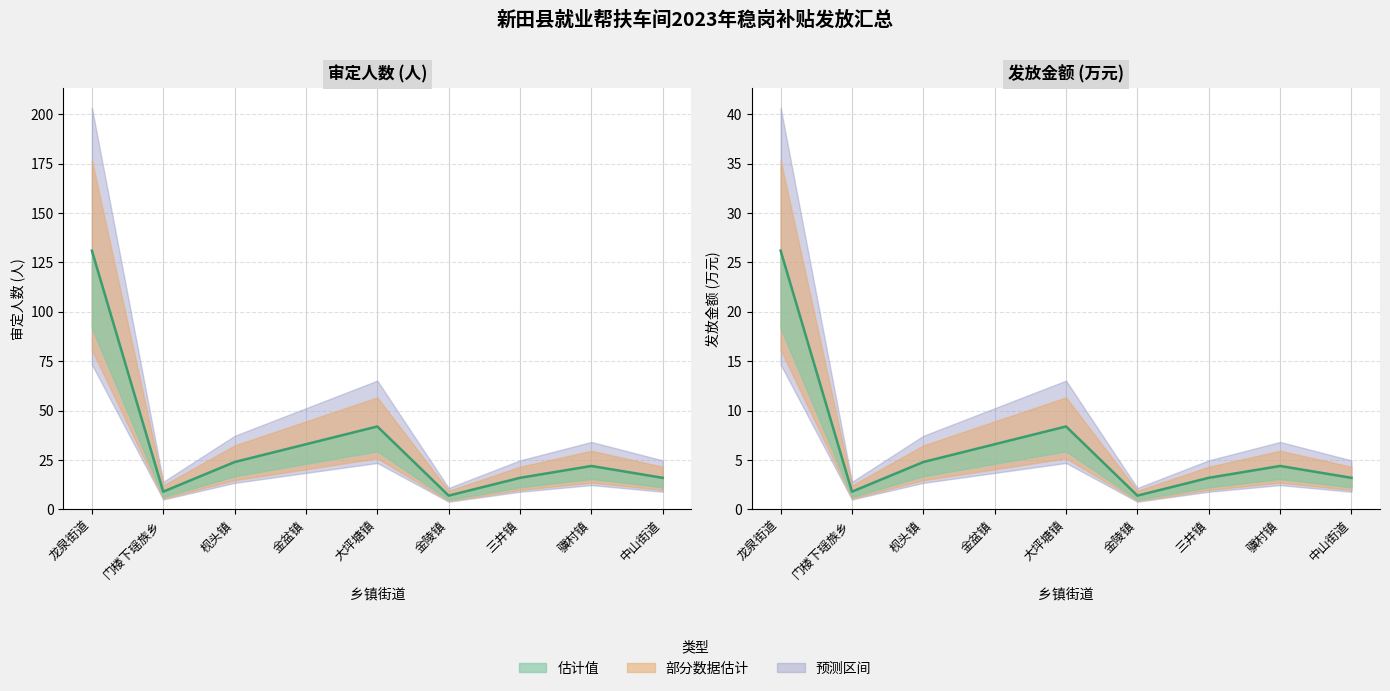

Does the chart display data point markers on the line(s)?

No